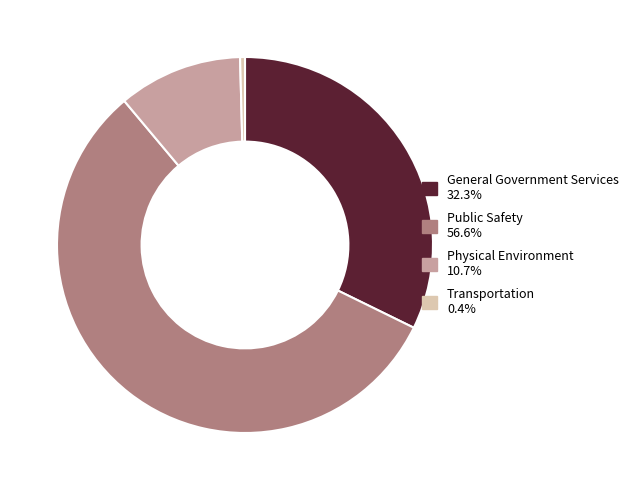

Which has a higher value, Transportation or General Government Services?

General Government Services